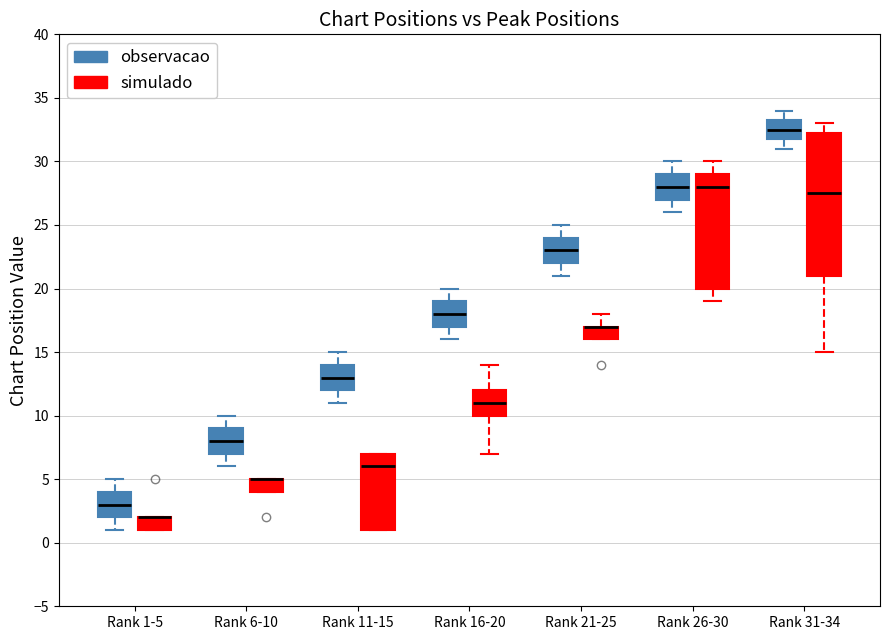

Reading left to right, read every box against the y-axis: the position of its median line, the range the box covers, and the ends of its whiskers. The values are not printed on the chart, so give them approximately, as read against the axis.

Rank 1-5 (observacao): median 3.0, box 2.0 to 4.0, whiskers 1.0 to 5.0
Rank 1-5 (simulado): median 2.0 (drawn on the box's upper edge), box 1.0 to 2.0, whiskers 1.0 to 2.0
Rank 6-10 (observacao): median 8.0, box 7.0 to 9.0, whiskers 6.0 to 10.0
Rank 6-10 (simulado): median 5.0 (drawn on the box's upper edge), box 4.0 to 5.0, whiskers 4.0 to 5.0
Rank 11-15 (observacao): median 13.0, box 12.0 to 14.0, whiskers 11.0 to 15.0
Rank 11-15 (simulado): median 6.0, box 1.0 to 7.0, whiskers 1.0 to 7.0
Rank 16-20 (observacao): median 18.0, box 17.0 to 19.0, whiskers 16.0 to 20.0
Rank 16-20 (simulado): median 11.0, box 10.0 to 12.0, whiskers 7.0 to 14.0
Rank 21-25 (observacao): median 23.0, box 22.0 to 24.0, whiskers 21.0 to 25.0
Rank 21-25 (simulado): median 17.0 (drawn on the box's upper edge), box 16.0 to 17.0, whiskers 16.0 to 18.0
Rank 26-30 (observacao): median 28.0, box 27.0 to 29.0, whiskers 26.0 to 30.0
Rank 26-30 (simulado): median 28.0, box 20.0 to 29.0, whiskers 19.0 to 30.0
Rank 31-34 (observacao): median 32.5, box 32.0 to 33.5, whiskers 31.0 to 34.0
Rank 31-34 (simulado): median 27.5, box 21.0 to 32.5, whiskers 15.0 to 33.0